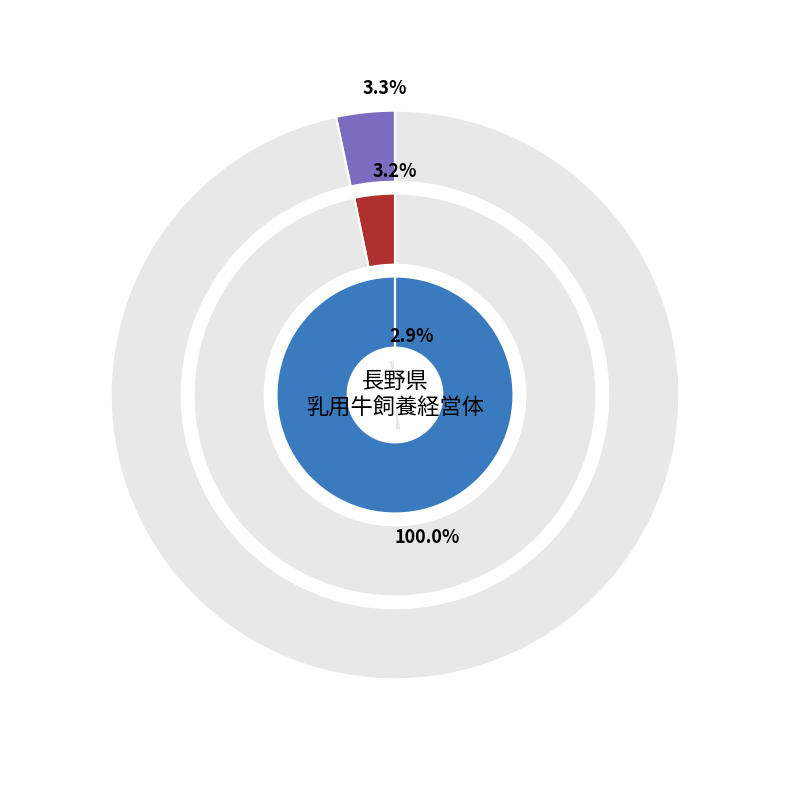

Which has a higher value, 泉田村２－２ or 室賀村?

泉田村２－２